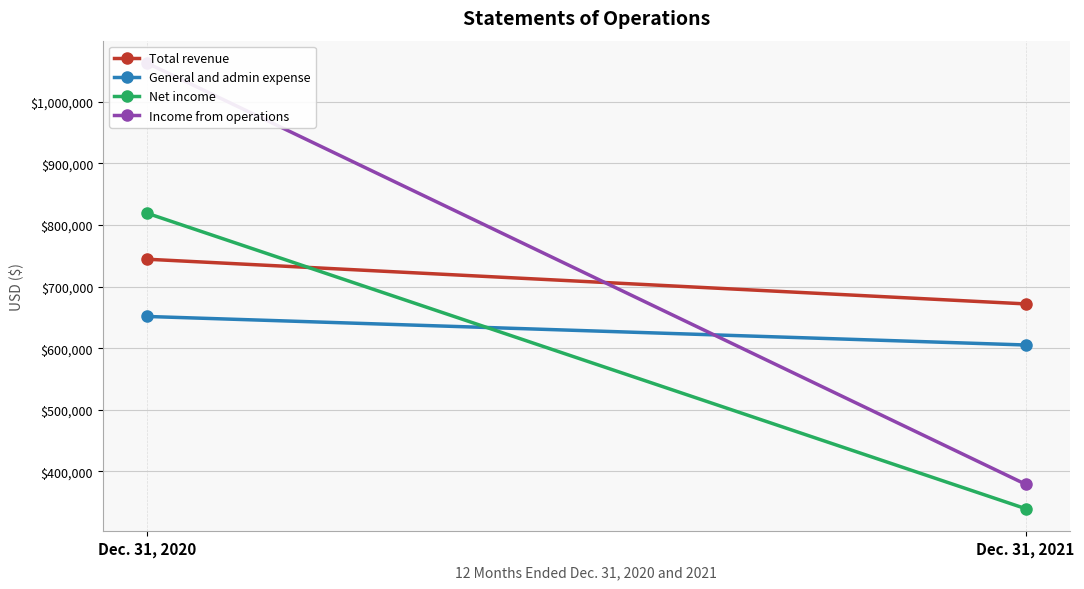

Reading right to left, what are all the values shown in this chart?

Total revenue: 671944	744545
General and admin expense: 605223	651574
Net income: 339383	819349
Income from operations: 379053	1063310